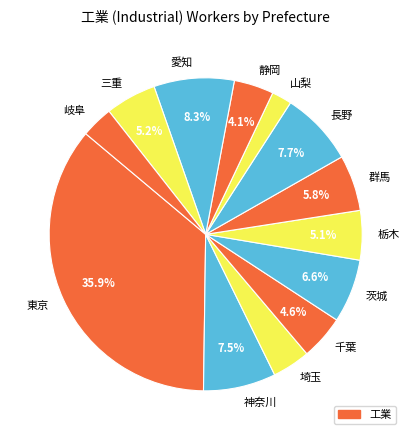

Is there a majority slice in this chart?

No